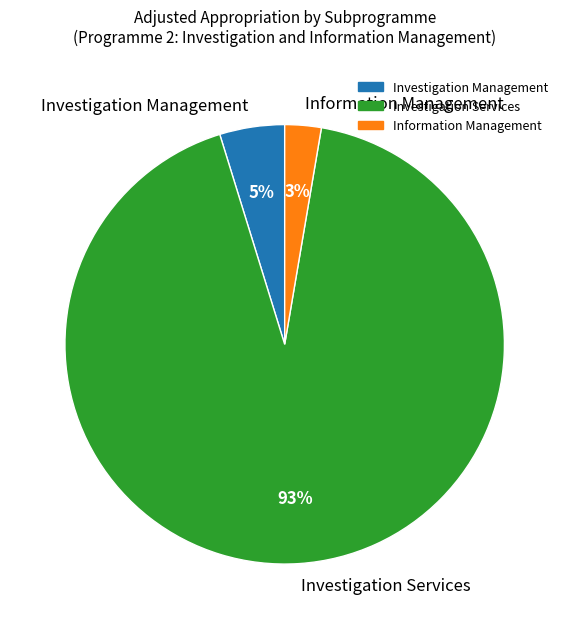

Is the sum of Investigation Management and Information Management greater than half?

No